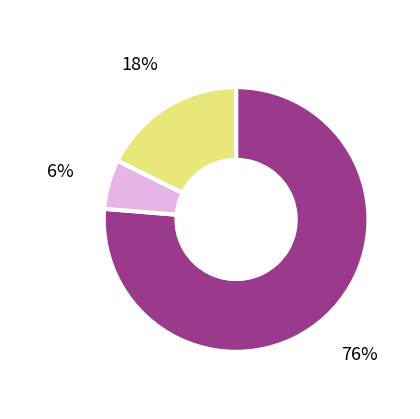

The Fri 3 slice represents 11% of the pie. True or false?

False